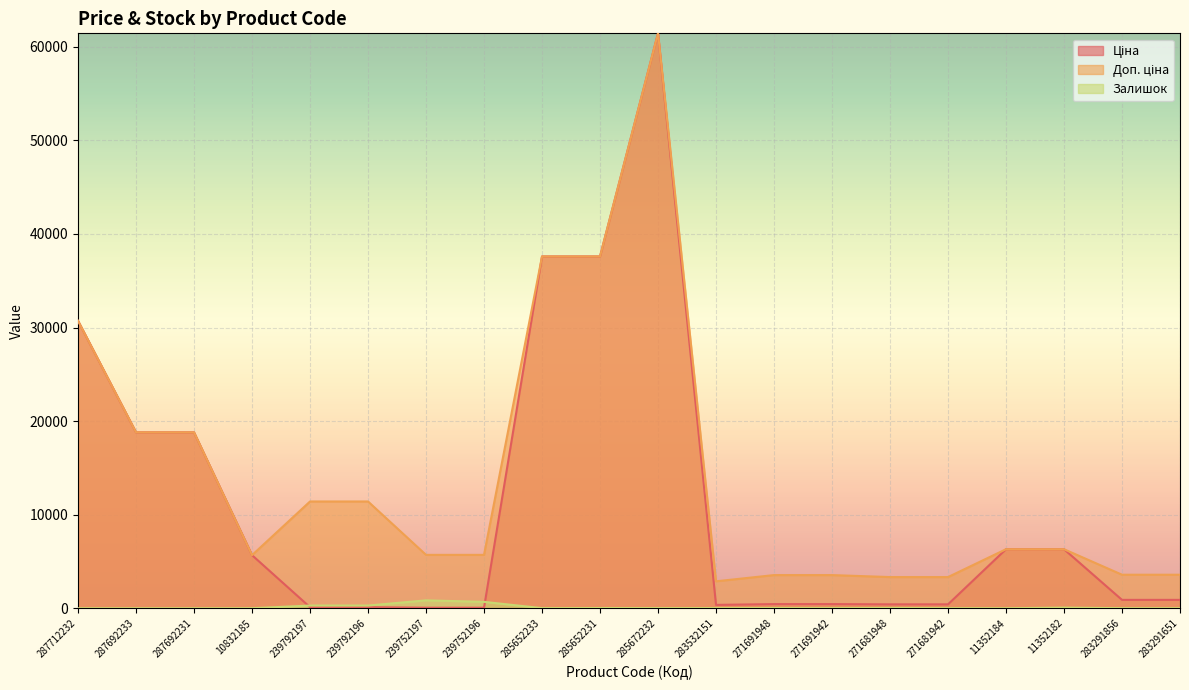

What is the value of the Доп. ціна point at the 13th from the left?

3545.0